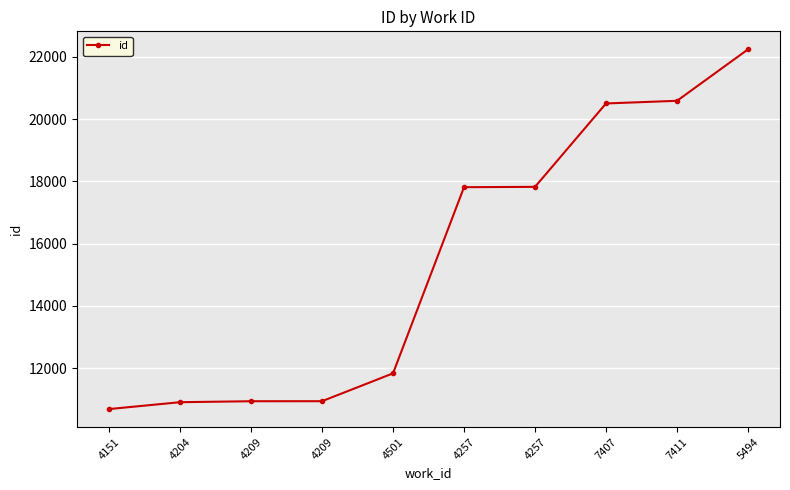

Rank the categories by value from lowest to highest.

4151, 4204, 4209, 4209, 4501, 4257, 4257, 7407, 7411, 5494